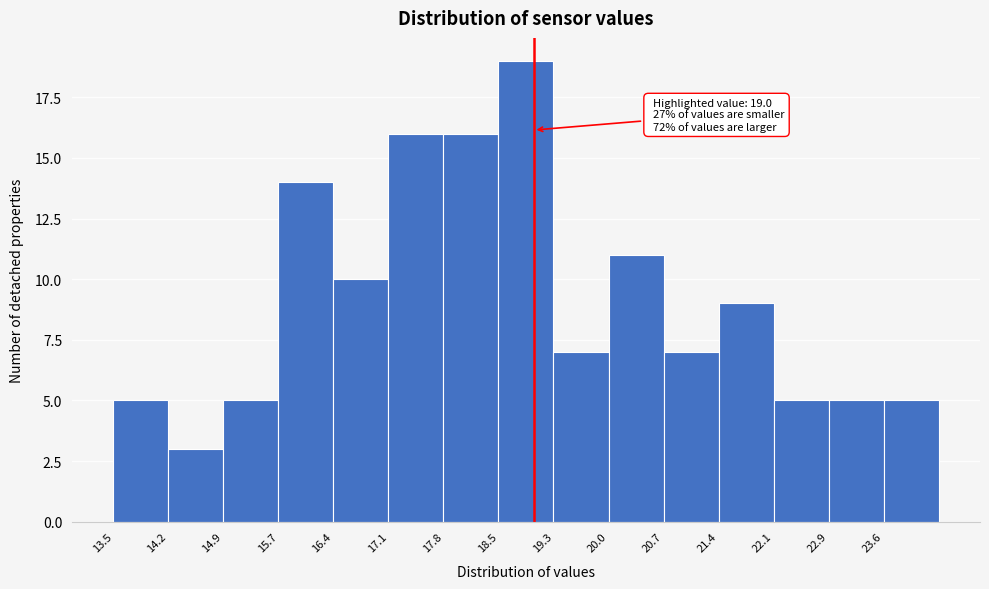

Over which range of the x-axis is the bar tallest?

18.54 to 19.26